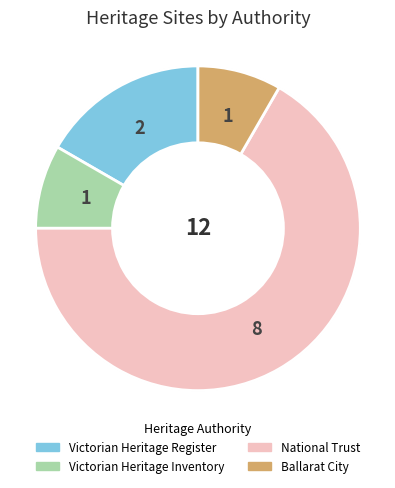

Is there any slice that represents more than half of the pie?

Yes